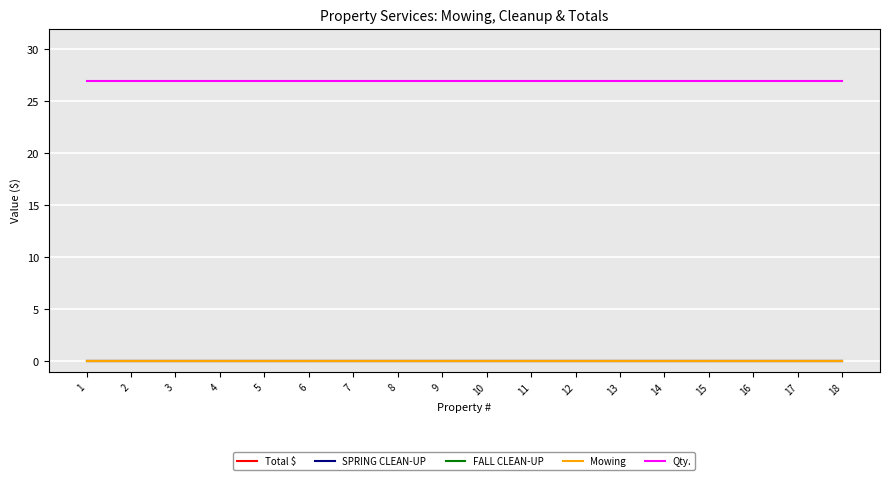

Rank the series by their maximum value, from highest to lowest.

Qty., Total $, SPRING CLEAN-UP, FALL CLEAN-UP, Mowing